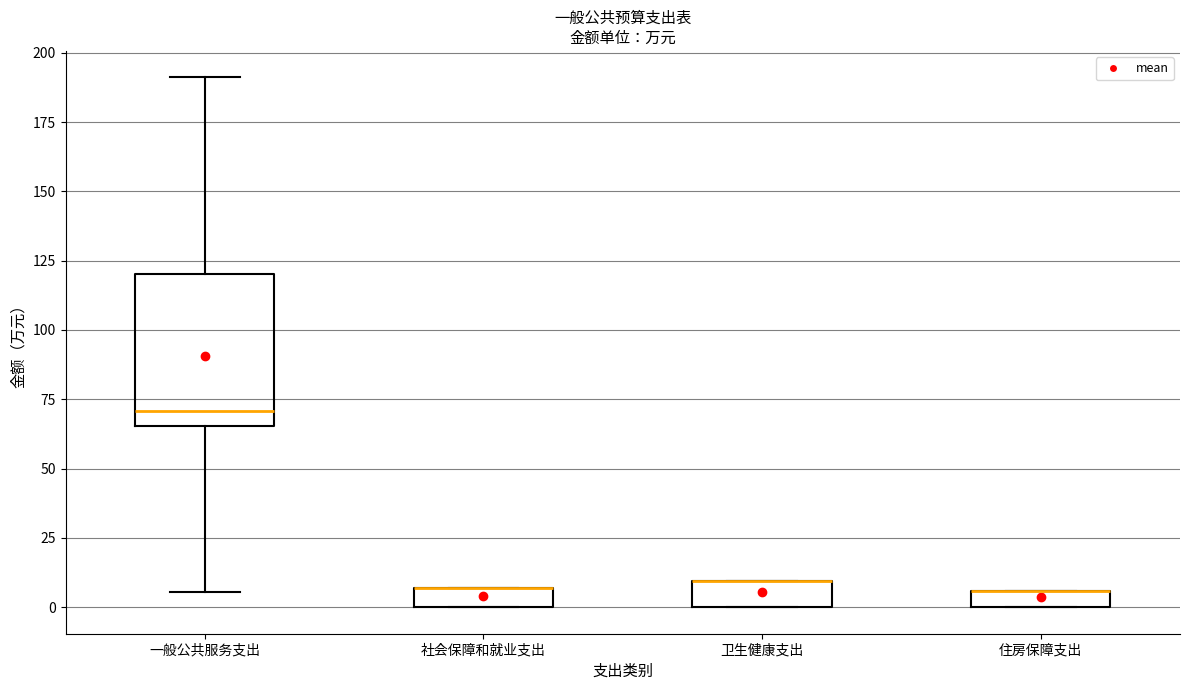

Which box is the tallest, from its lower edge to its upper edge?

一般公共服务支出